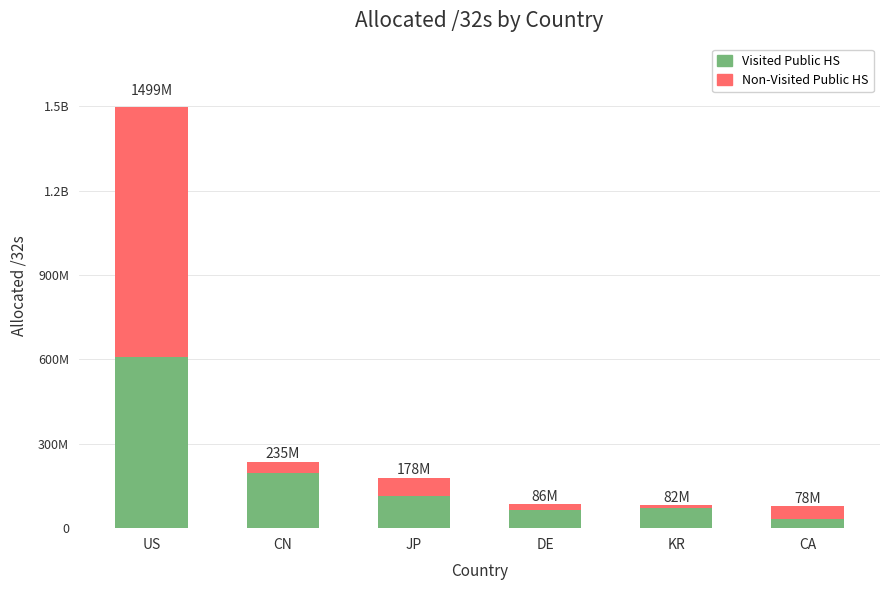

How many data points in Visited Public HS are less than 113586069?

3